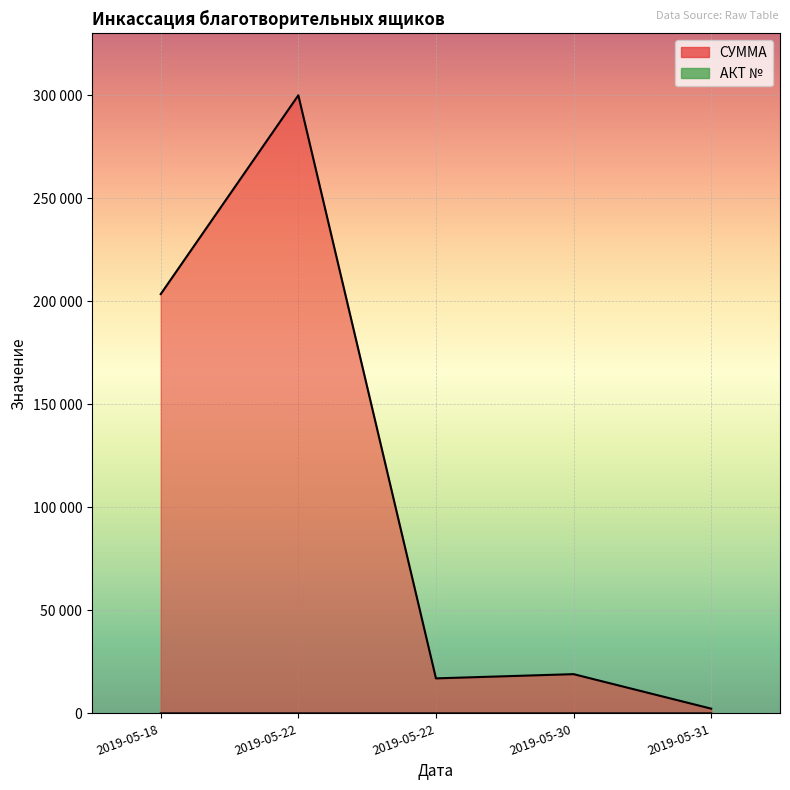

At which category does the chart reach its minimum across all series?

2019-05-18